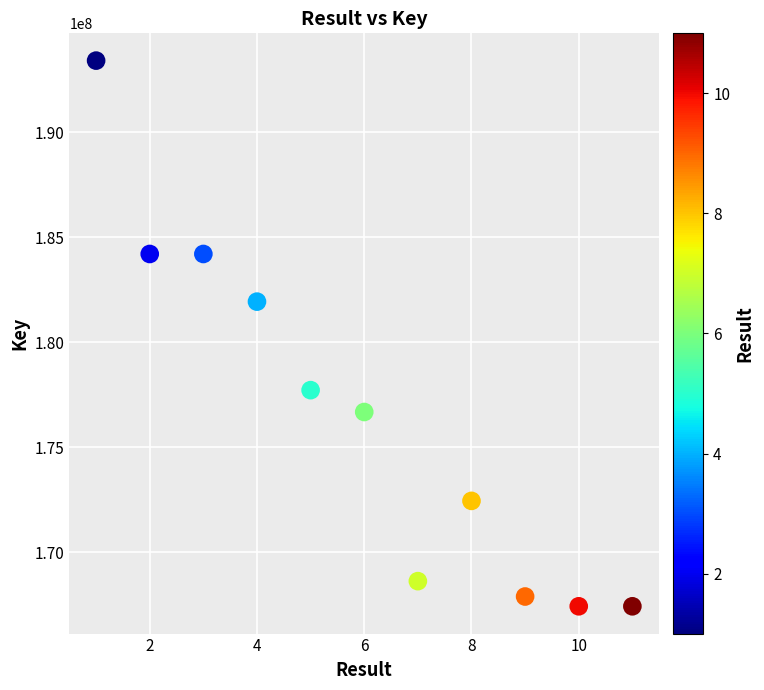

What is the range of Y values (max minus min)?

26002928